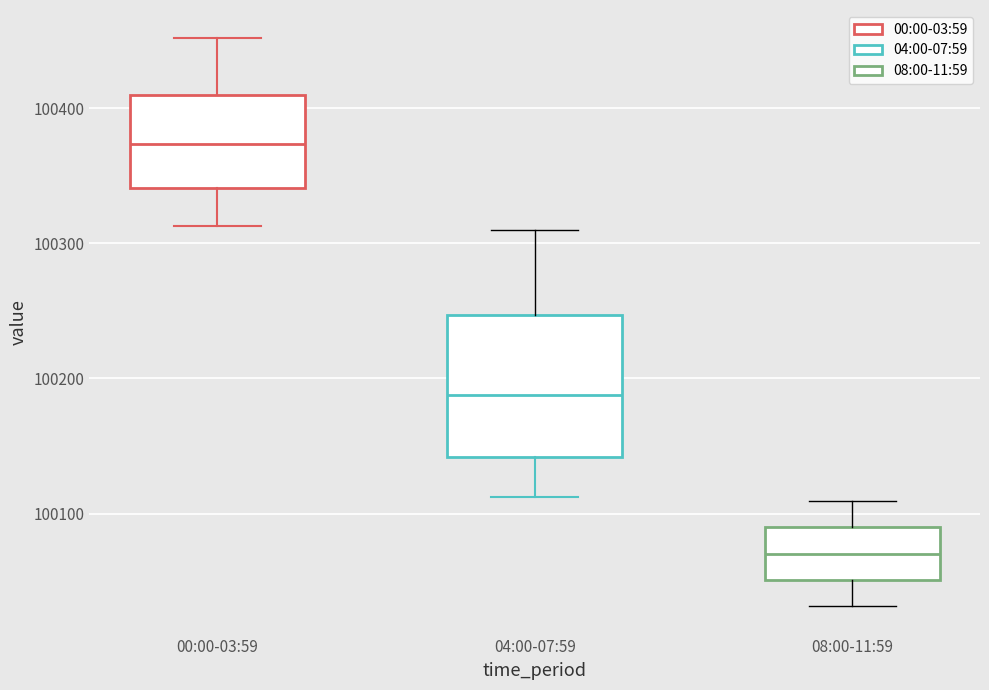

Where is the lower edge of the box for 00:00-03:59 on the y-axis? The values are not printed on the chart, so give them approximately, as read against the axis.

100340